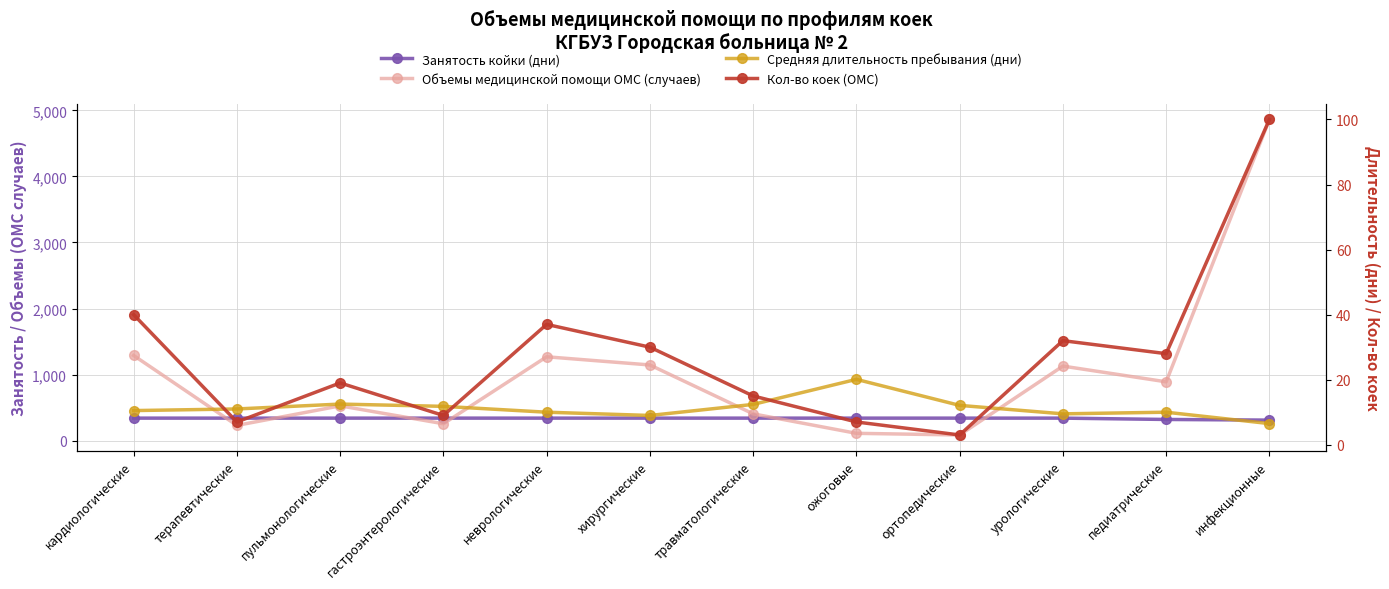

True or false: Кол-во коек (ОМС) and Объемы медицинской помощи ОМС (случаев) cross at least once.

False